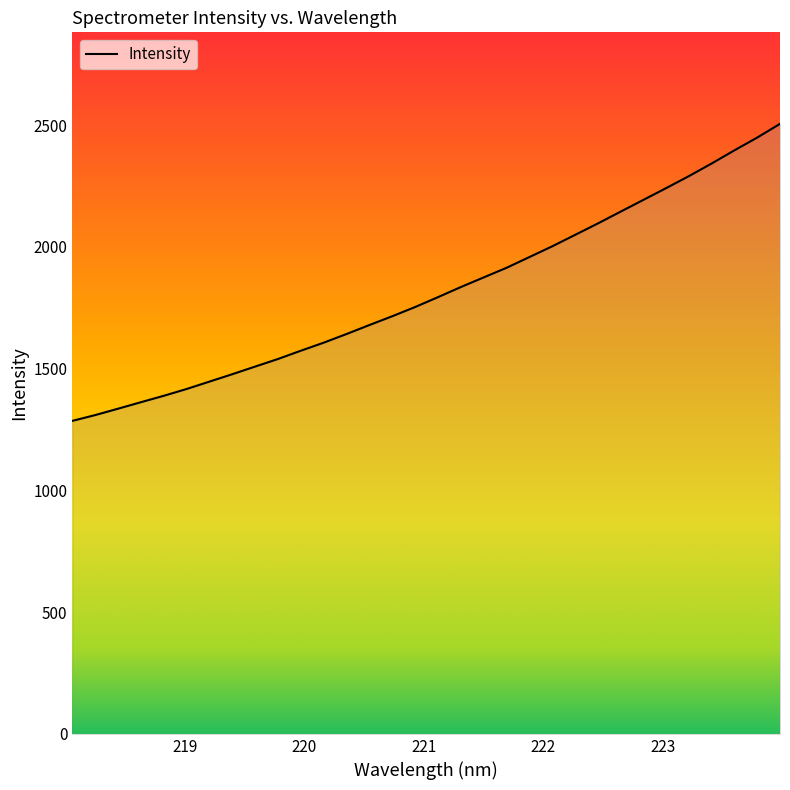

What is the minimum value shown in the chart?

1285.3